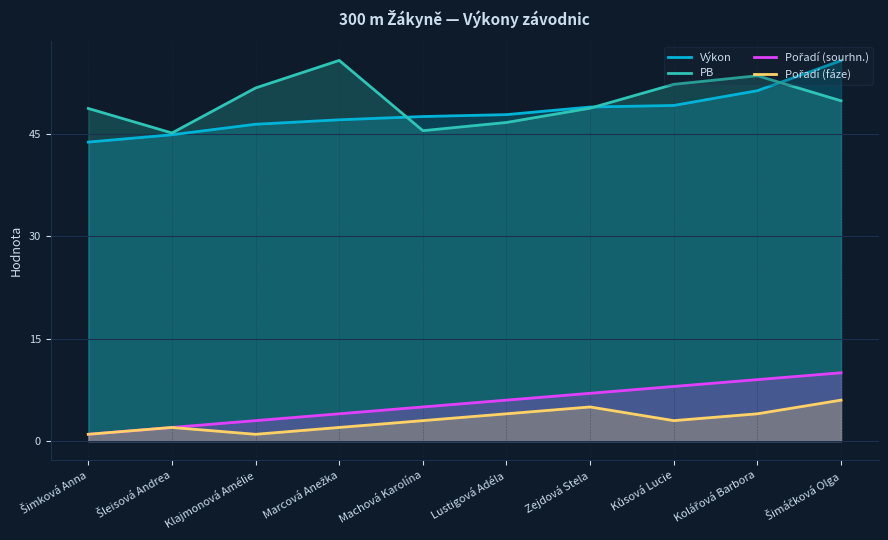

What are all the series names shown in the legend?

Výkon, PB, Pořadí (sourhn.), Pořadí (fáze)